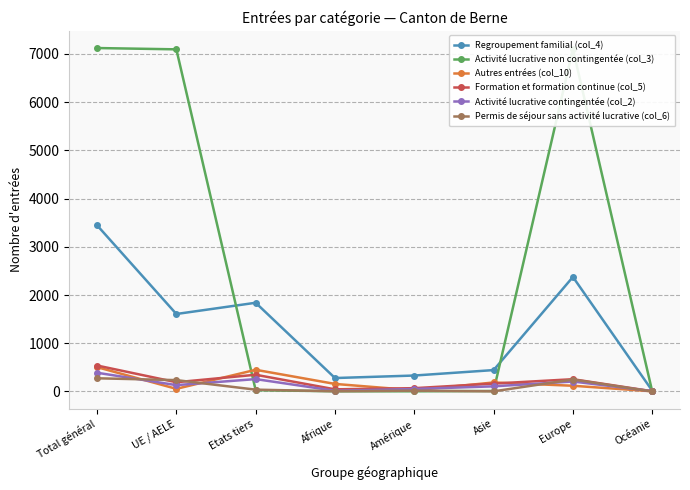

What is the label of the 7th point from the right?

UE / AELE